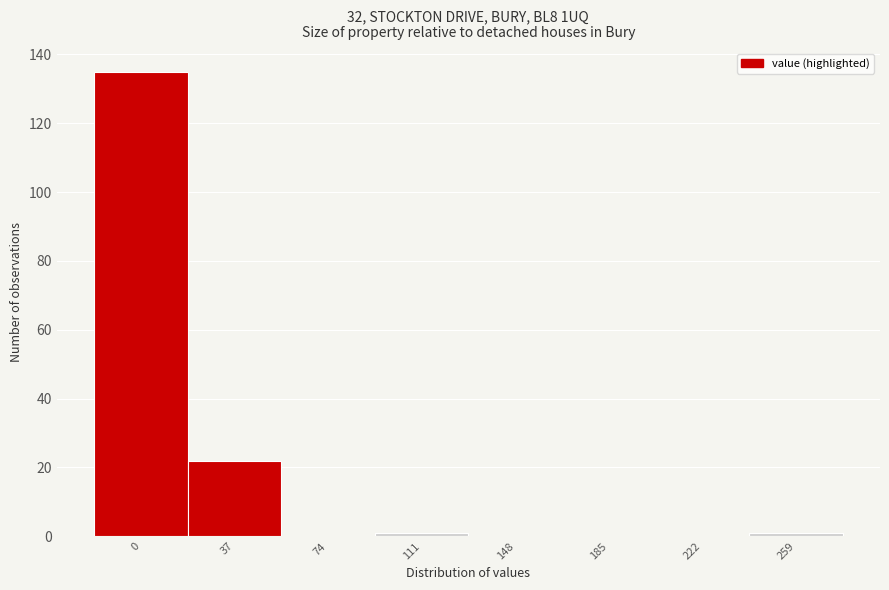

Reading left to right, what are all the values shown in this chart?

0=135	37=22	74=0	111=1	148=0	185=0	222=0	259=1